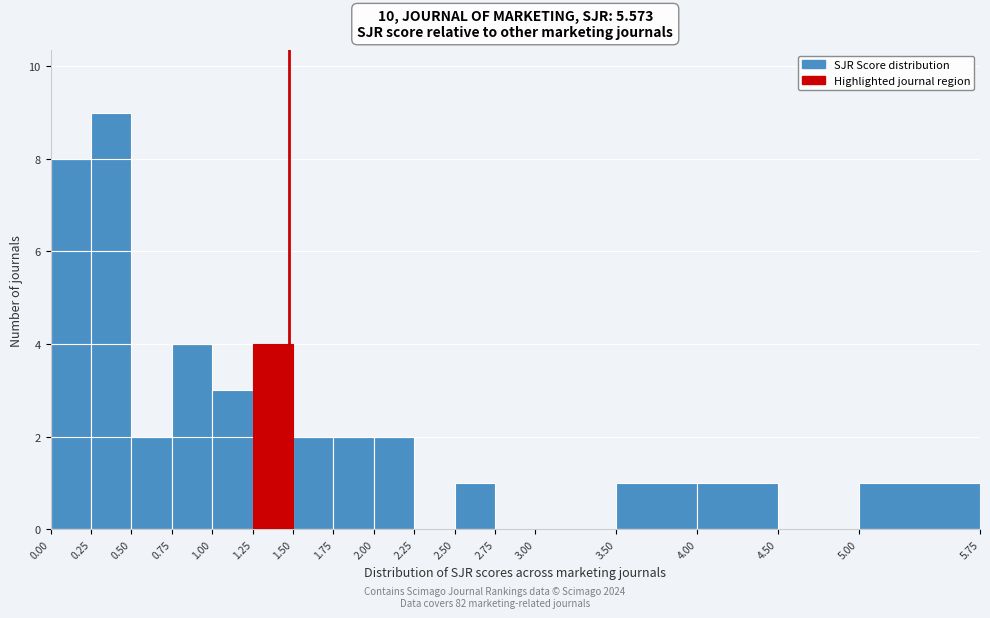

Reading left to right, list every bar in this chart as the range it spans on the x-axis followed by its height. The values are not printed on the chart, so give them approximately, as read against the axis.

0.00 to 0.25: 8
0.25 to 0.50: 9
0.50 to 0.75: 2
0.75 to 1.00: 4
1.00 to 1.25: 3
1.25 to 1.50: 4
1.50 to 1.75: 2
1.75 to 2.00: 2
2.00 to 2.25: 2
2.25 to 2.50: 0
2.50 to 2.75: 1
2.75 to 3.00: 0
3.00 to 3.50: 0
3.50 to 4.00: 1
4.00 to 4.50: 1
4.50 to 5.00: 0
5.00 to 5.75: 1